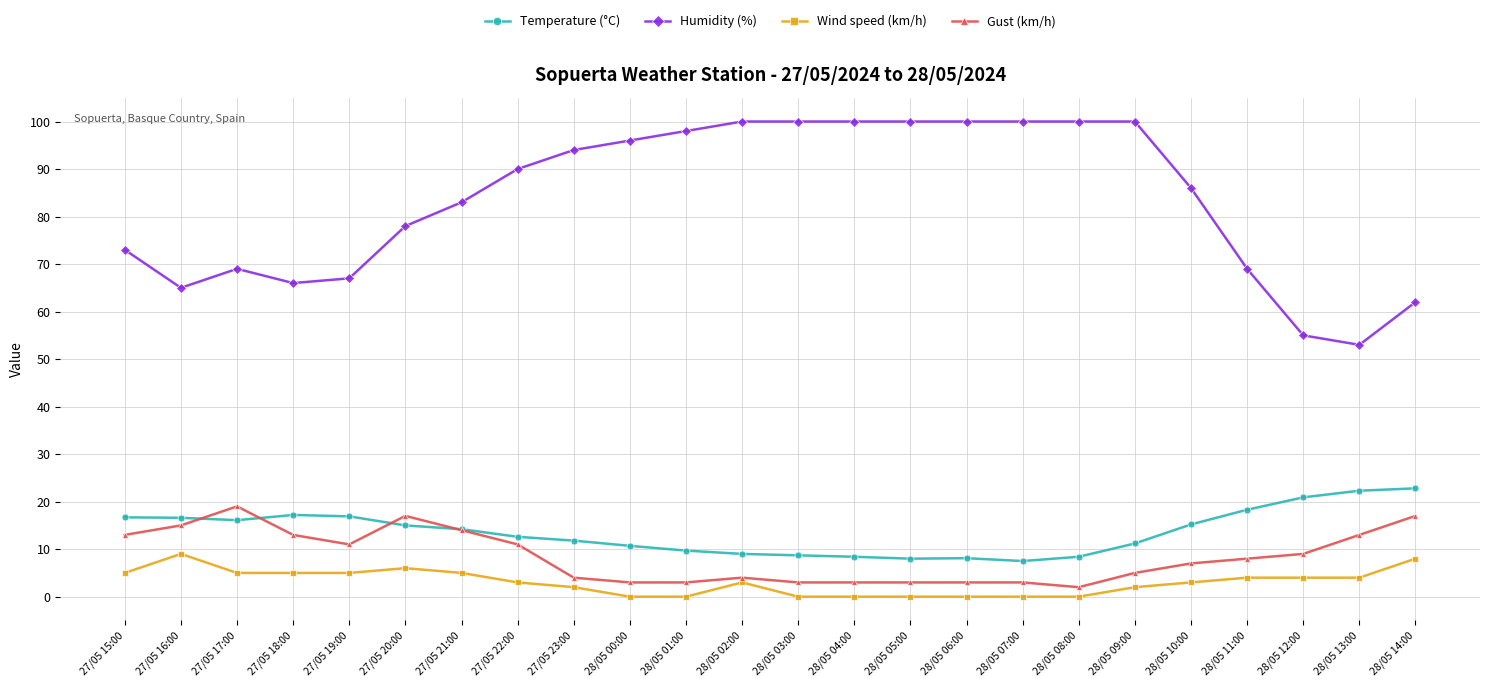

Is the value of Wind speed (km/h) at 27/05 21:00 greater than the value of Temperature (°C) at 27/05 15:00?

No